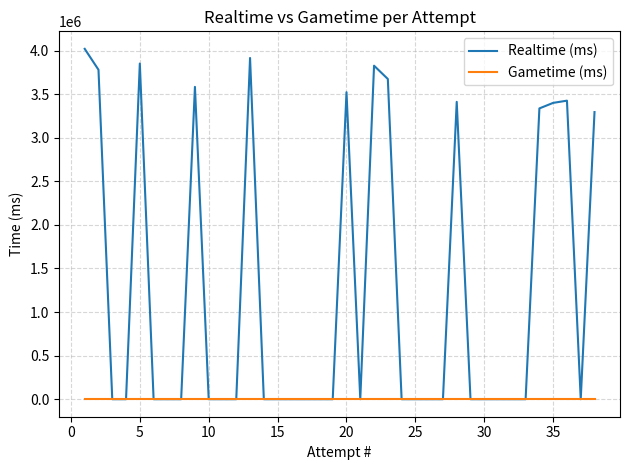

What is the maximum value shown in the chart?

4020601